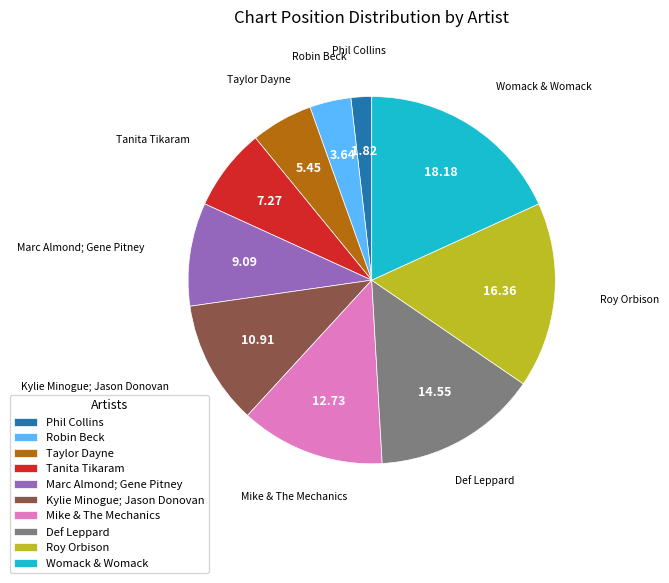

Is the sum of Robin Beck and Def Leppard greater than half?

No